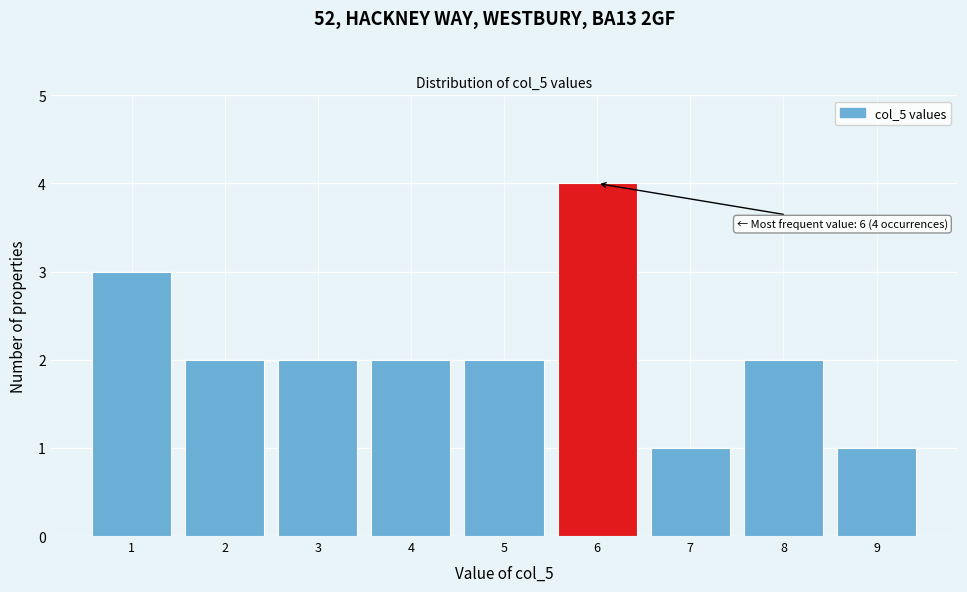

Which range on the x-axis has the tallest bar?

5.5 to 6.5